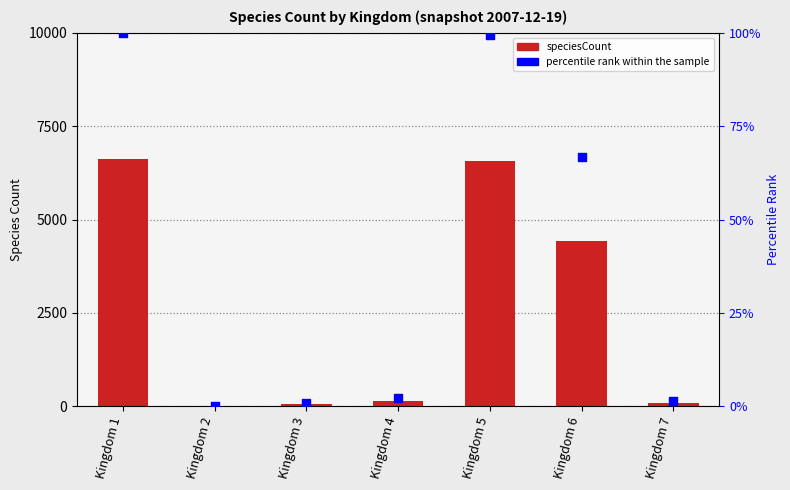

At which category is the sum across all series the highest?

Kingdom 1